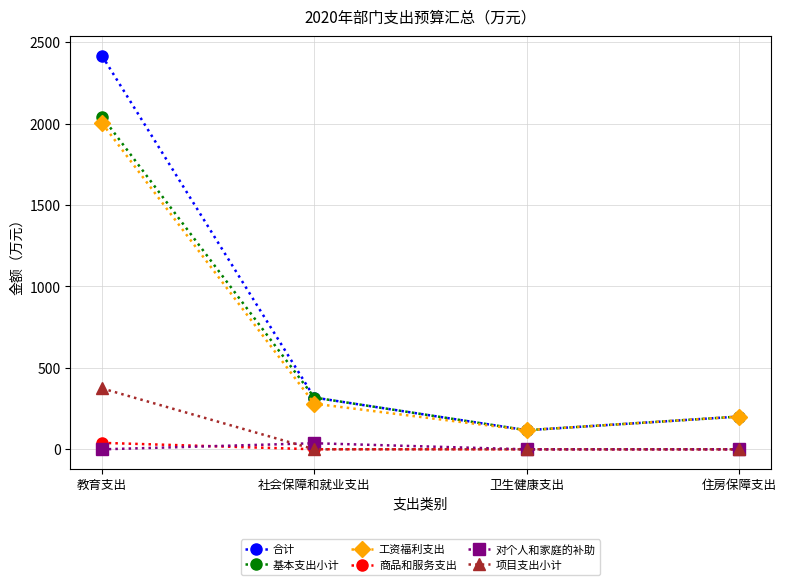

Is it true that 基本支出小计 equals 512.5 at 社会保障和就业支出?

False